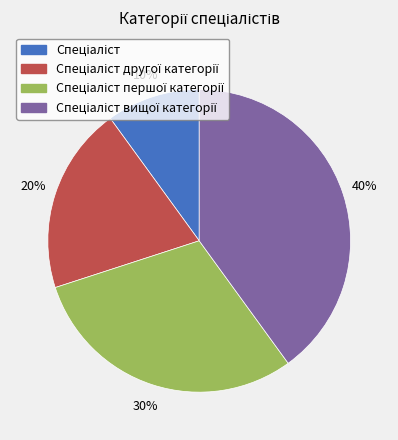

Does any single category account for the majority?

No